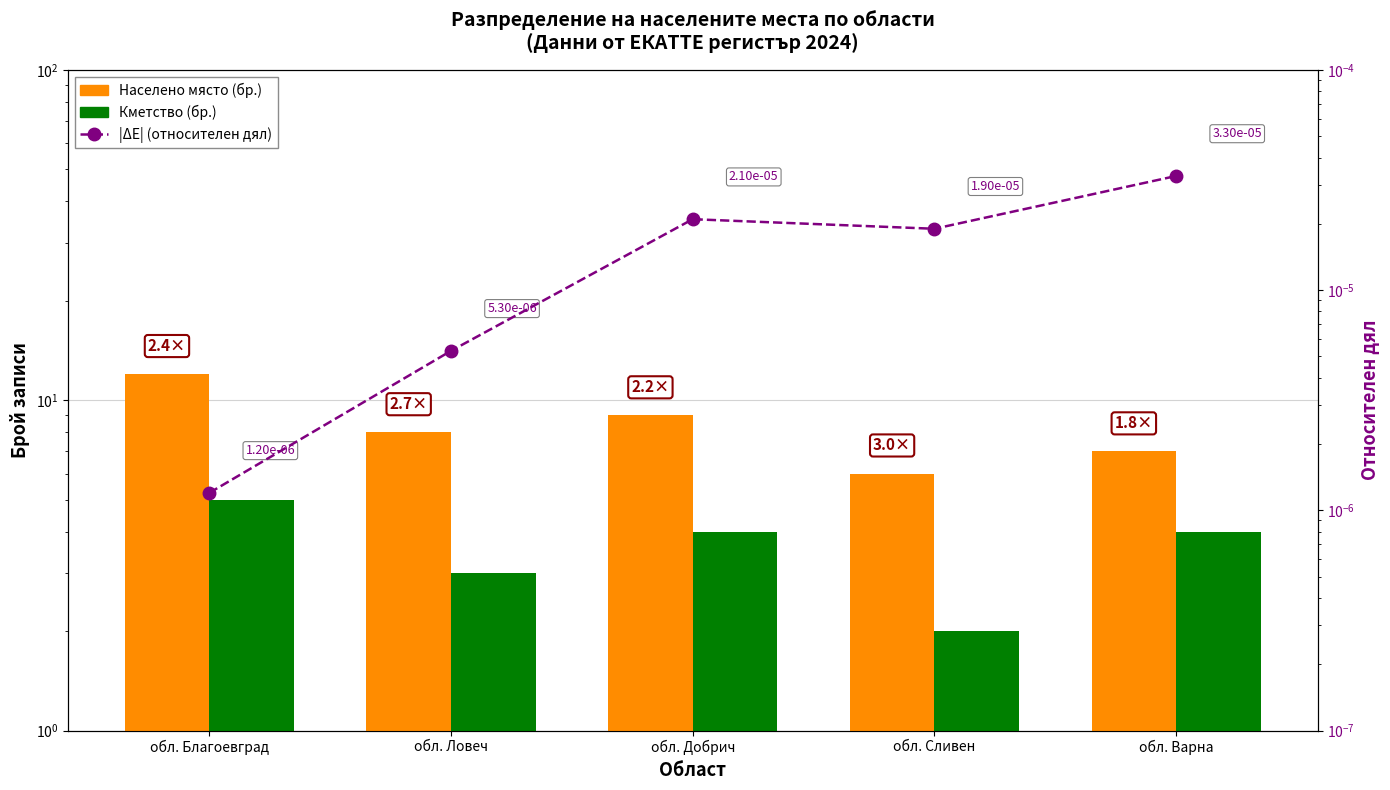

The value of Населено място (бр.) at обл. Варна is 11.5. True or false?

False